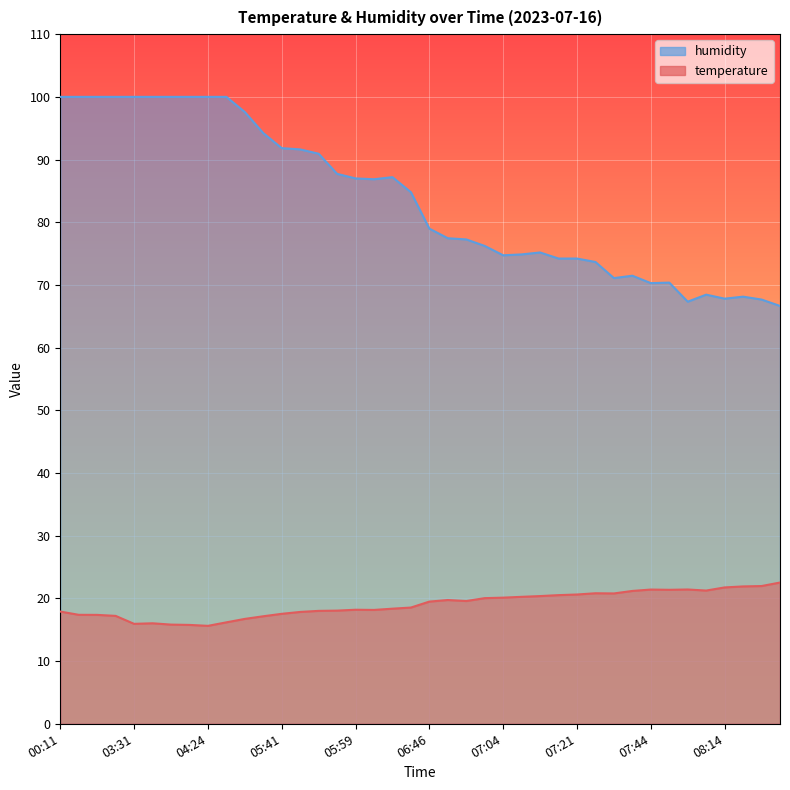

What is the value of the humidity point at the 36th from the left?

68.5